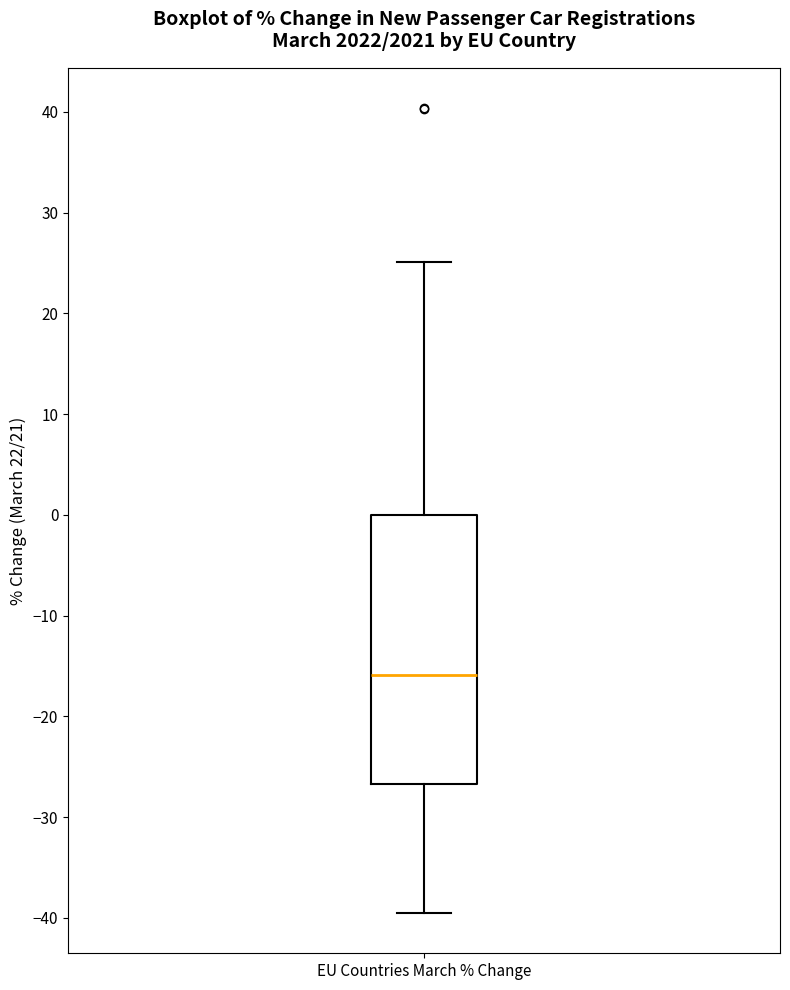

Transcribe this box plot: give where the median line is, the range the box spans, and where the two whiskers end, as read against the y-axis. The values are not printed on the chart, so give them approximately, as read against the axis.

median -16, box -27 to 0, whiskers -40 to 25